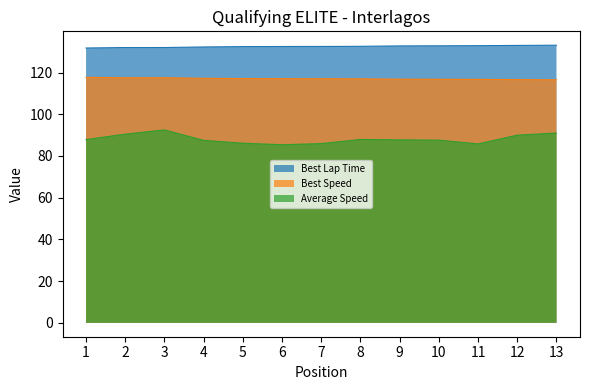

What is the sum of all Best Lap Time values?

1722.8